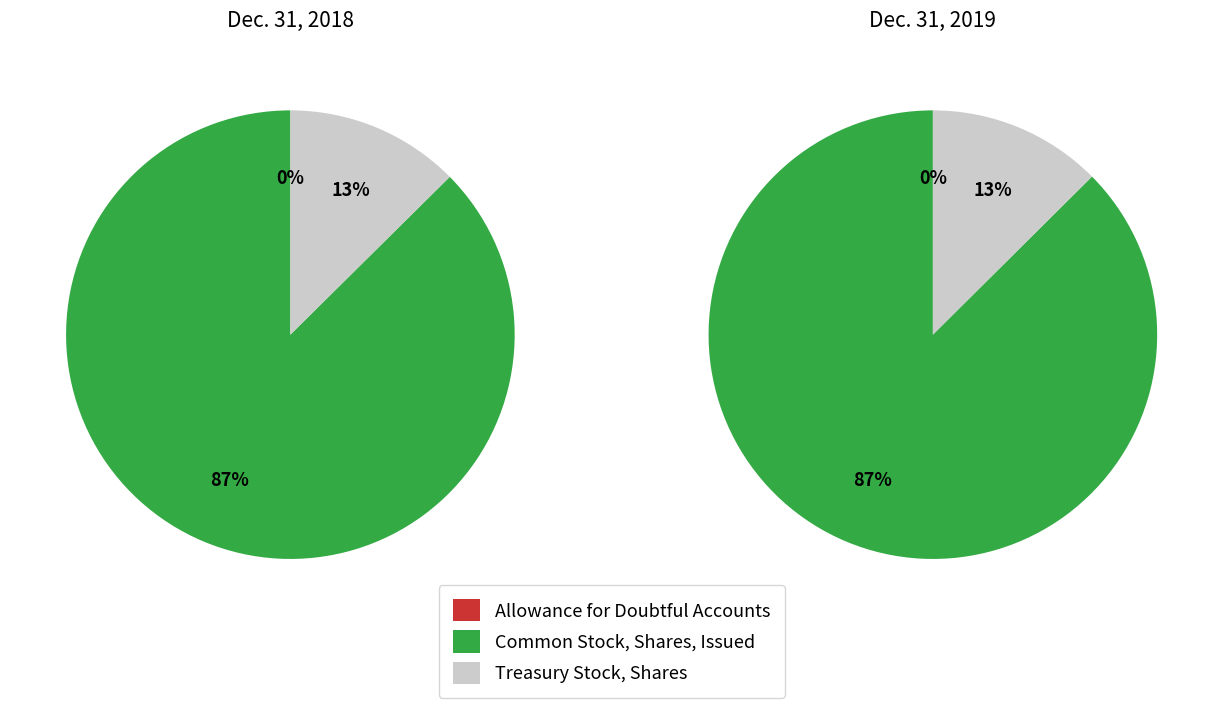

Rank the series at Treasury Stock, Shares from lowest to highest value.

Dec. 31, 2018, Dec. 31, 2019